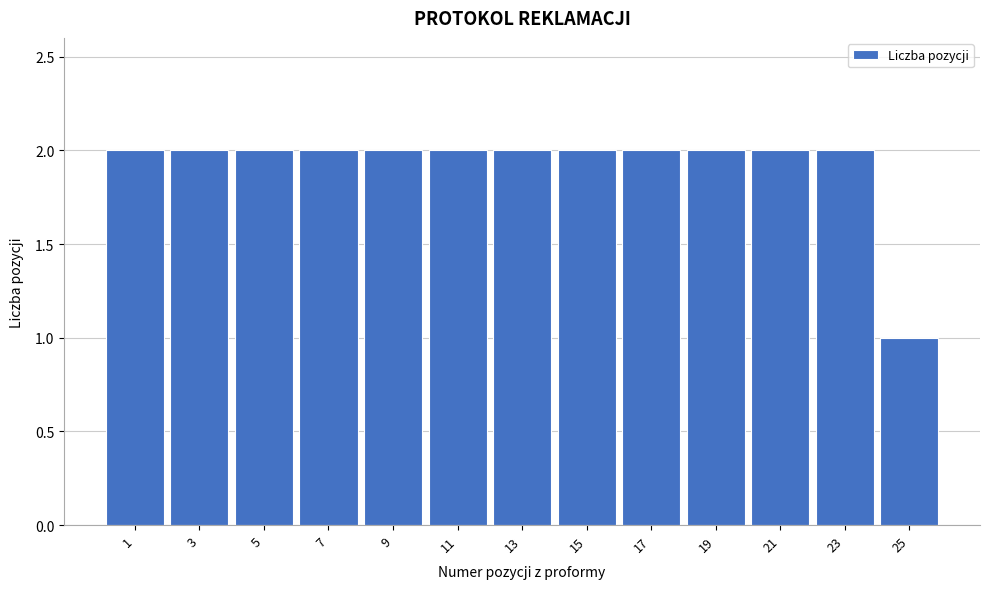

Reading left to right, transcribe all the data shown in this chart.

1=2	3=2	5=2	7=2	9=2	11=2	13=2	15=2	17=2	19=2	21=2	23=2	25=1